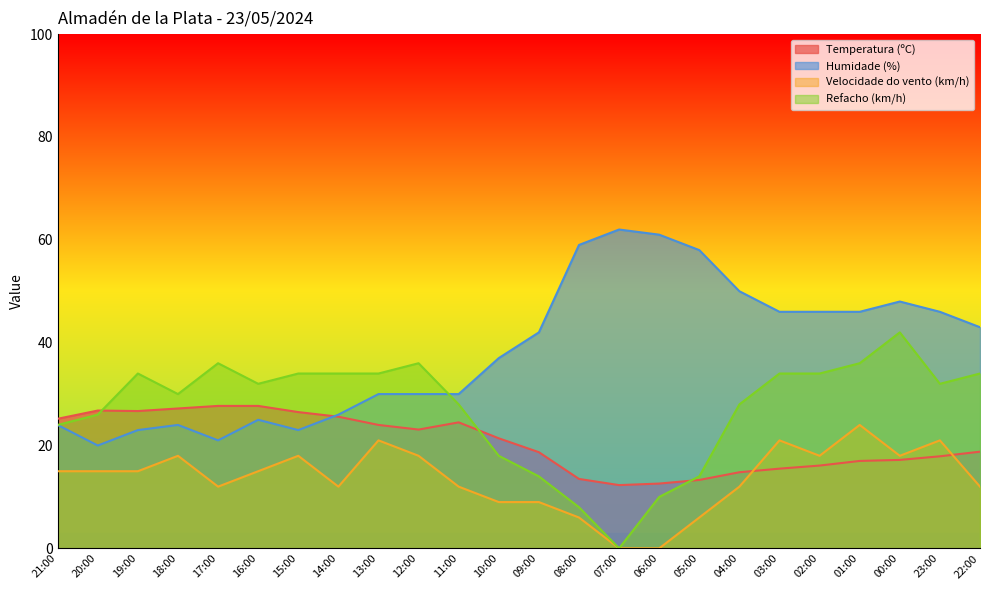

What is the sum of the Temperatura (ºC) values at 02:00 and 13:00?

40.1